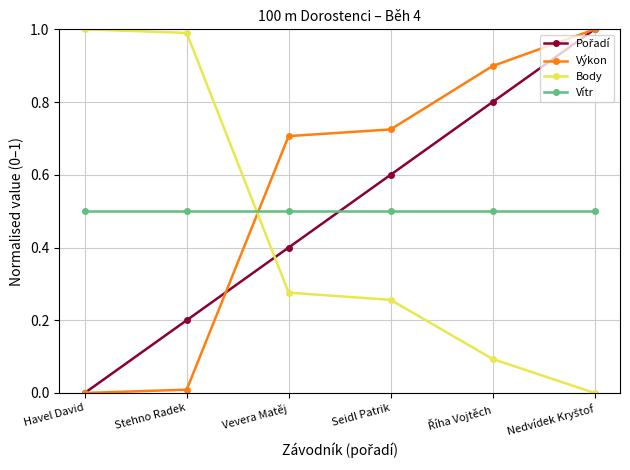

True or false: Body and Vítr cross at least once.

True